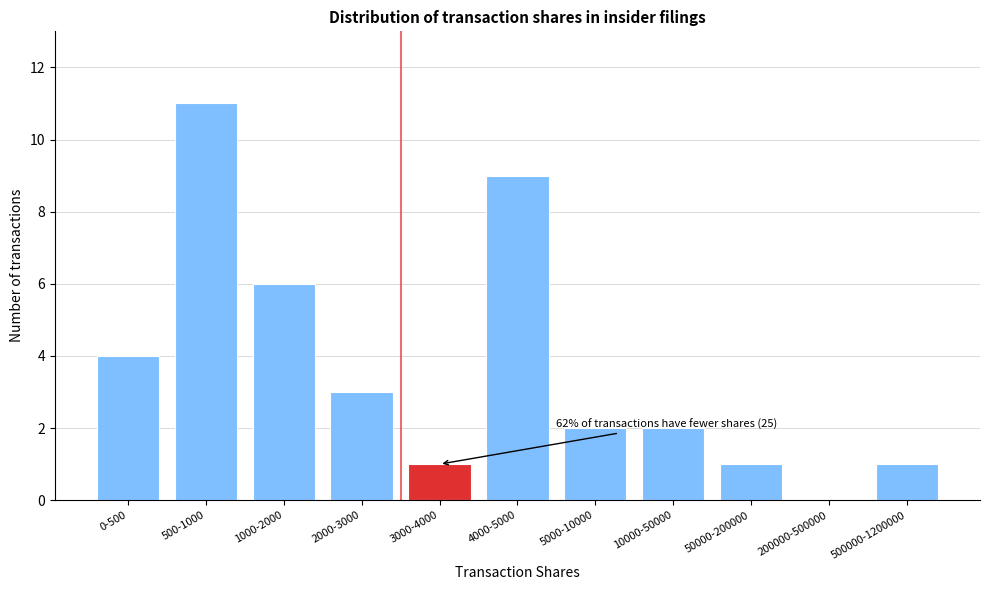

Reading left to right, list all the values displayed in this chart.

0-500=4	500-1000=11	1000-2000=6	2000-3000=3	3000-4000=1	4000-5000=9	5000-10000=2	10000-50000=2	50000-200000=1	200000-500000=0	500000-1200000=1